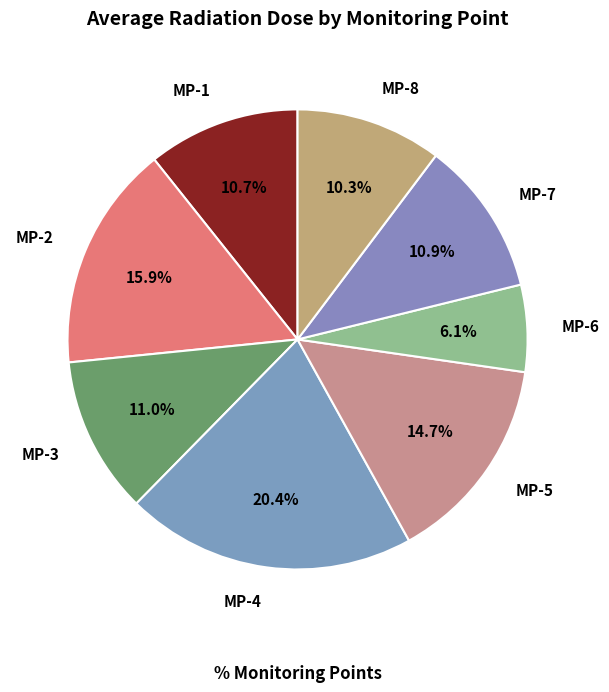

To the nearest percent, what is the difference between the MP-6 and MP-8 slice percentages?

4%